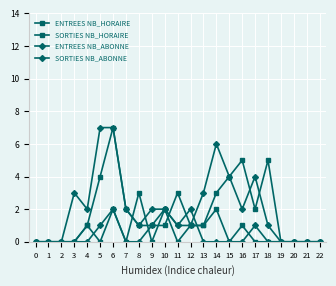

Between 20 and 12, which is larger?

12